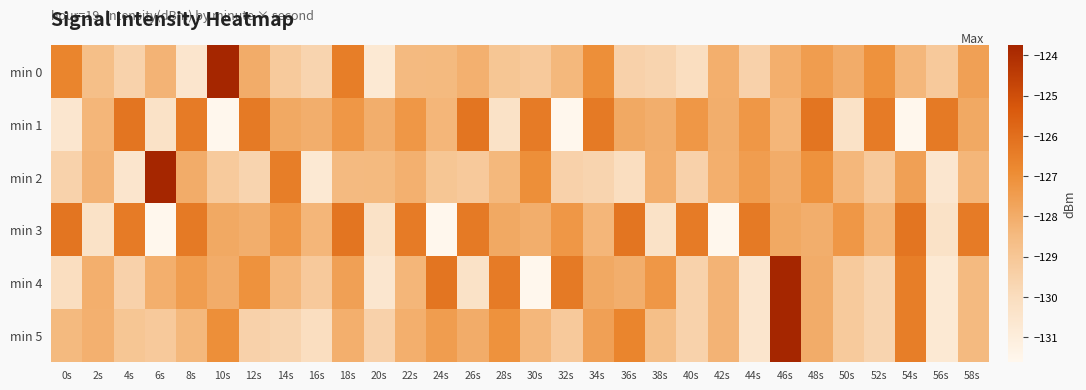

What is the total value across all series at 22s?

-766.7